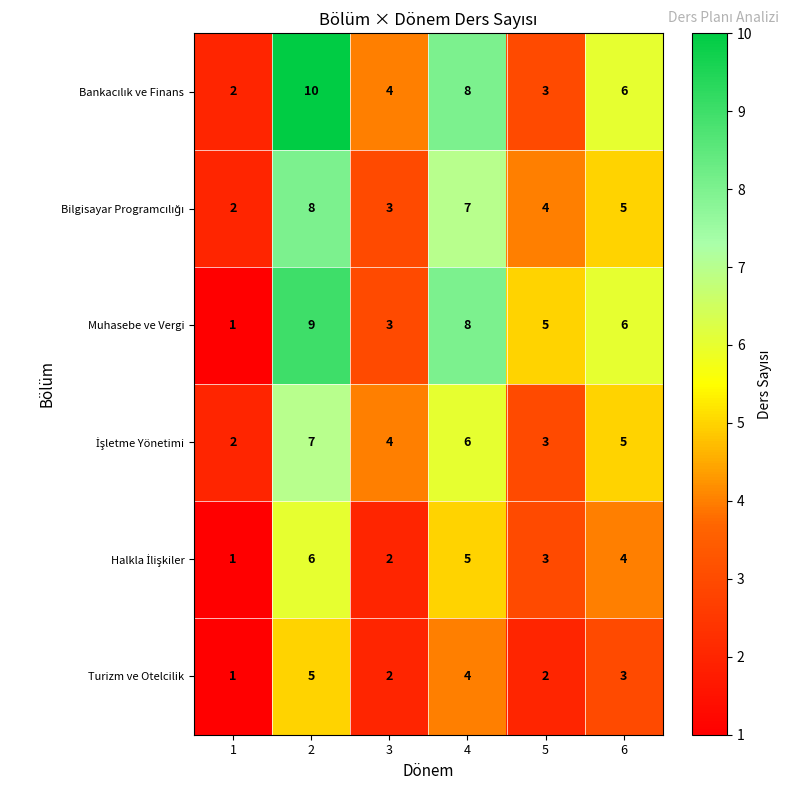

How many Turizm ve Otelcilik values are between 2 and 4?

4